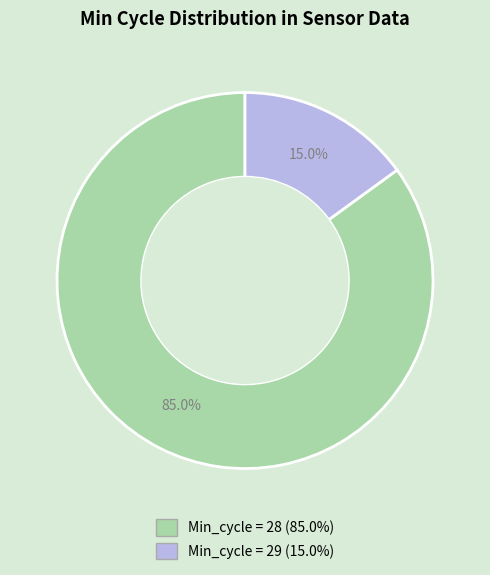

Is there any slice that represents more than half of the pie?

Yes